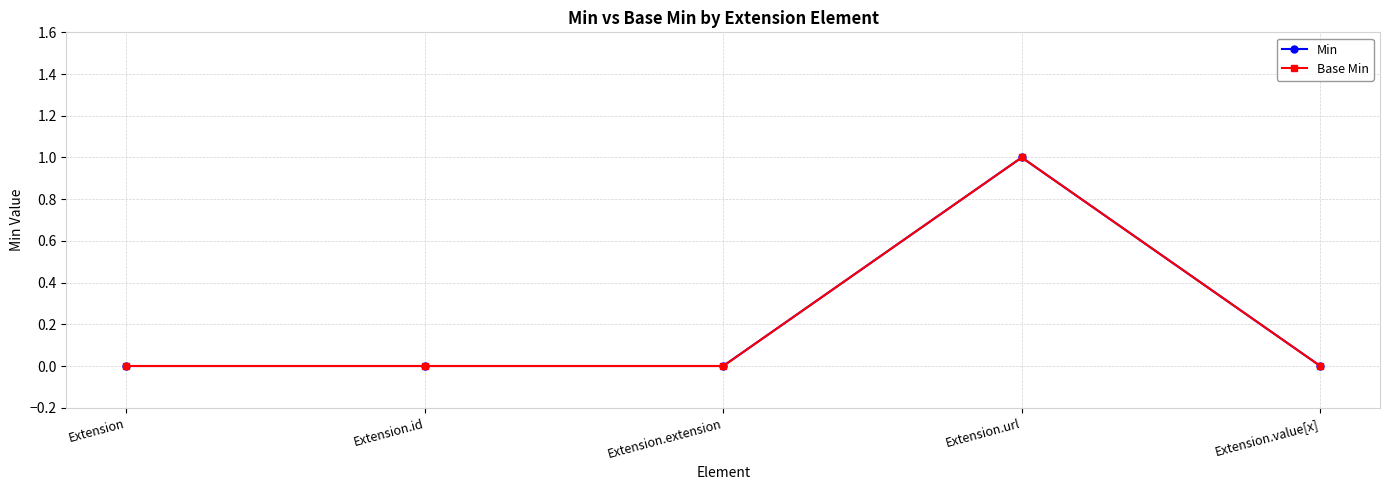

Rank the series by their maximum value, from highest to lowest.

Min, Base Min